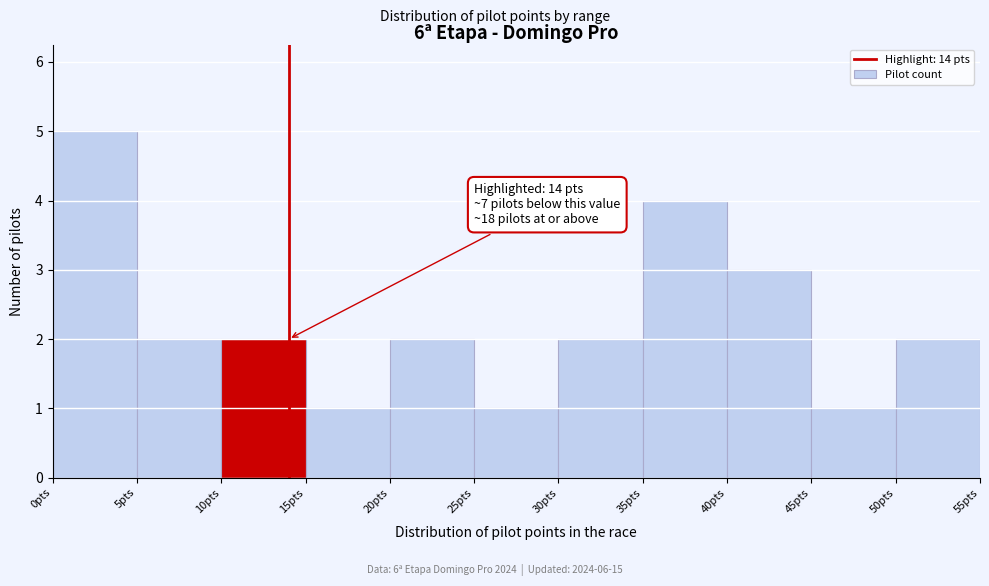

Over which range of the x-axis is the bar tallest?

0 to 5